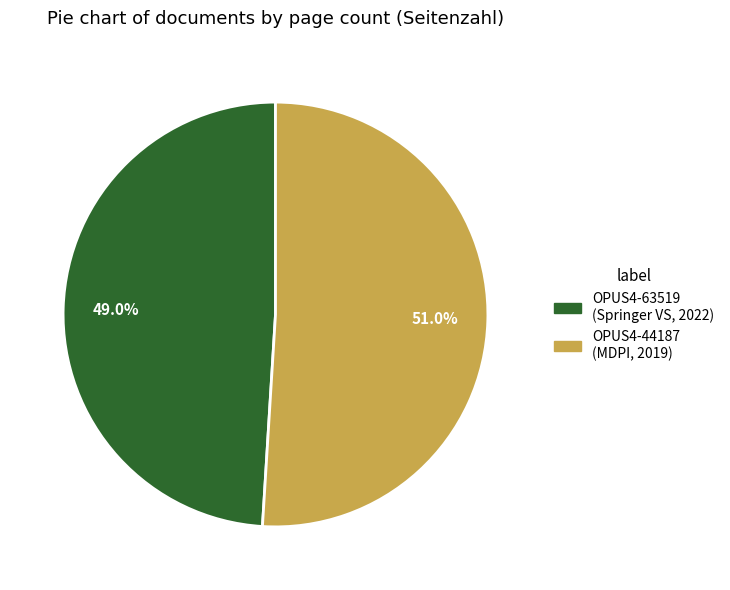

Does OPUS4-63519 (Springer VS, 2022) account for over 50% of the chart?

No